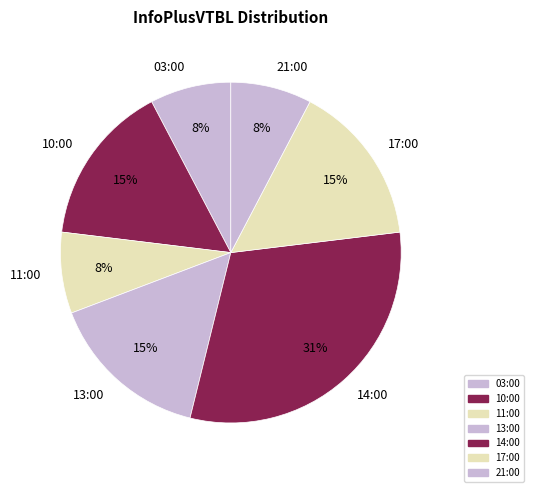

Does any single category account for the majority?

No